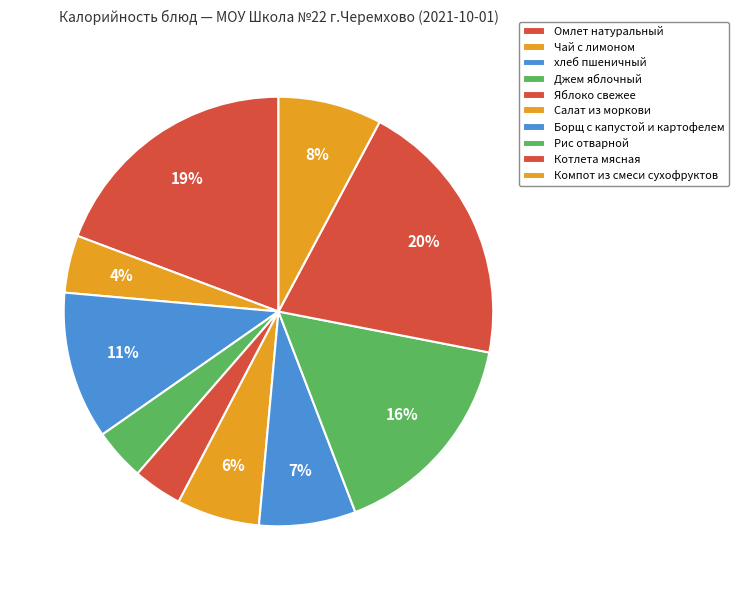

How many slices are in this pie chart?

10